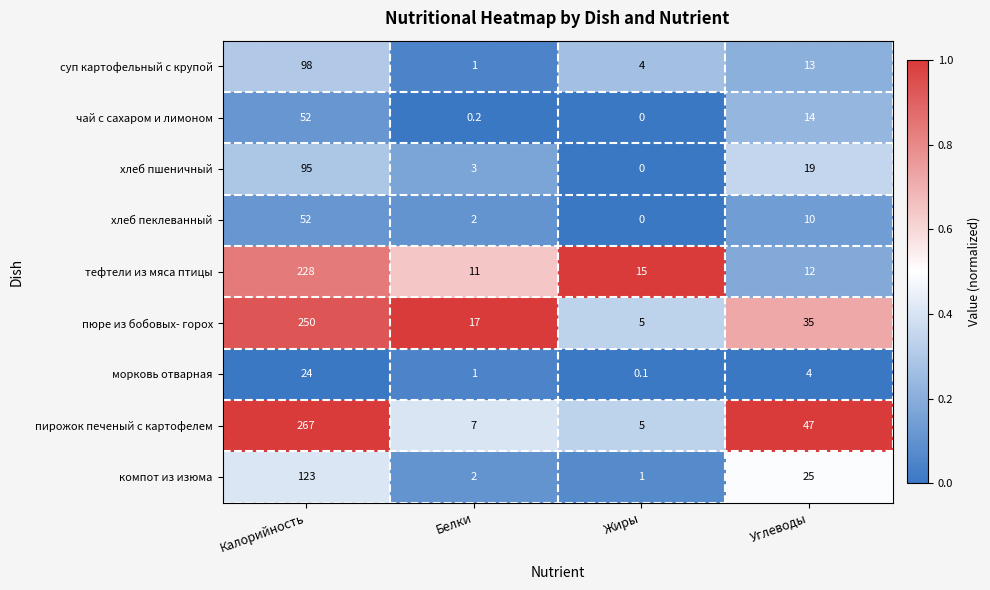

What is the difference between the maximum and minimum values in the пюре из бобовых- горох series?

245.0